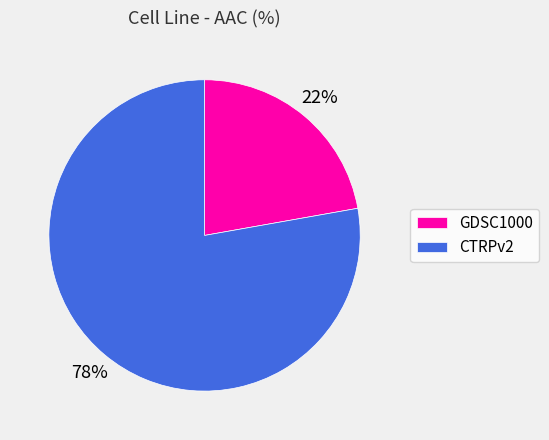

How many slices are in this pie chart?

2